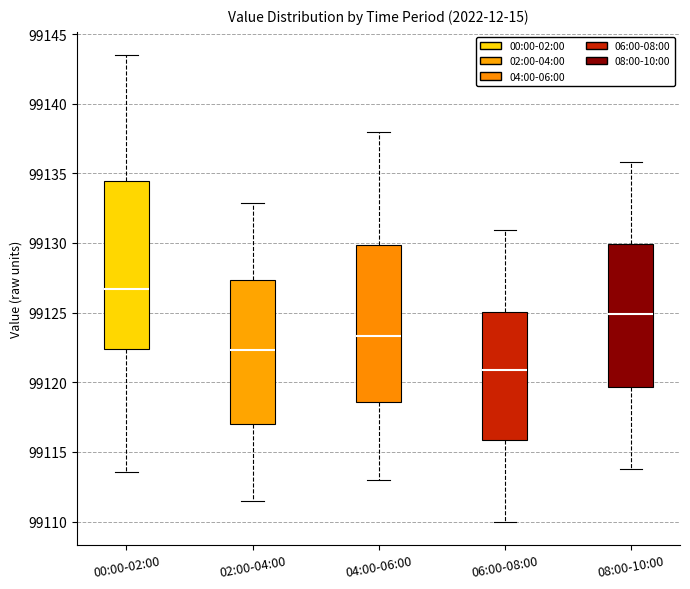

Reading left to right, read every box against the y-axis: the position of its median line, the range the box covers, and the ends of its whiskers. The values are not printed on the chart, so give them approximately, as read against the axis.

00:00-02:00: median 99126.5, box 99122.5 to 99134.5, whiskers 99113.5 to 99143.5
02:00-04:00: median 99122.5, box 99117.0 to 99127.5, whiskers 99111.5 to 99133.0
04:00-06:00: median 99123.5, box 99118.5 to 99130.0, whiskers 99113.0 to 99138.0
06:00-08:00: median 99121.0, box 99116.0 to 99125.0, whiskers 99110.0 to 99131.0
08:00-10:00: median 99125.0, box 99119.5 to 99130.0, whiskers 99114.0 to 99136.0